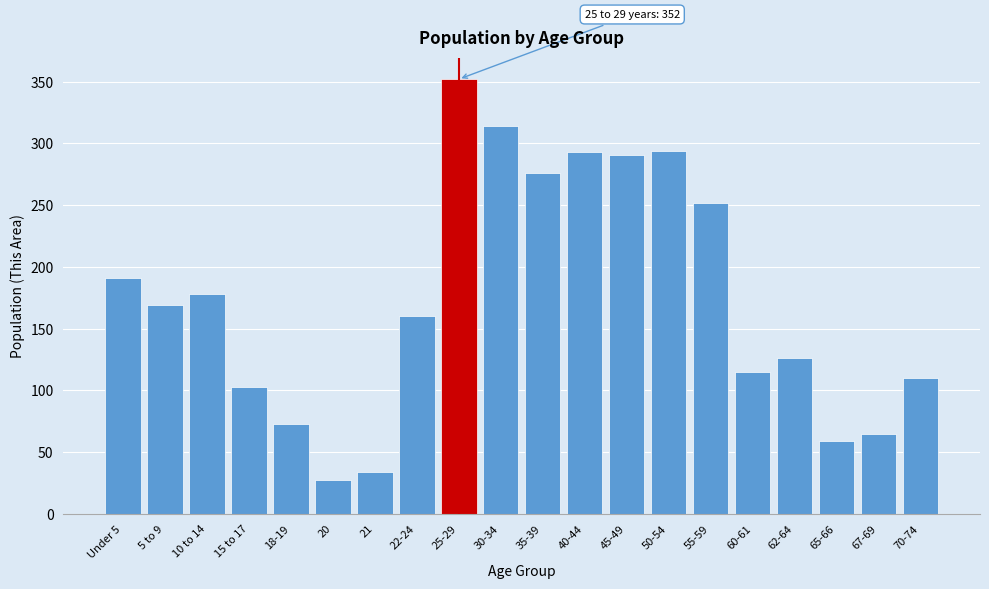

What is the average value?

174